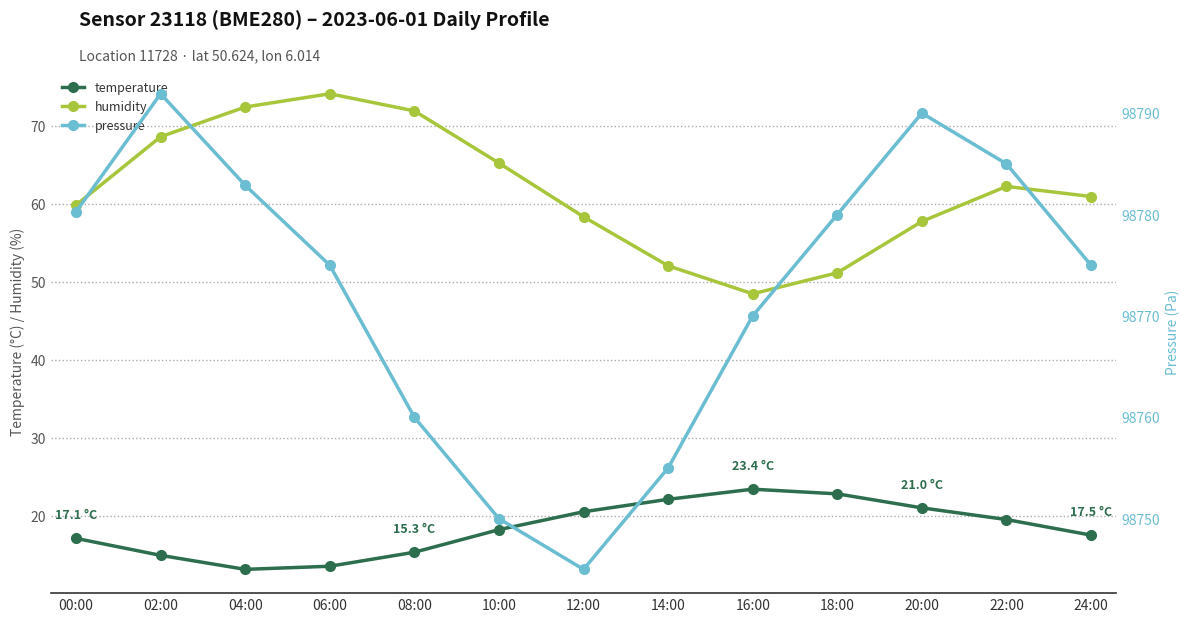

Rank the series at 24:00 from highest to lowest value.

pressure, humidity, temperature